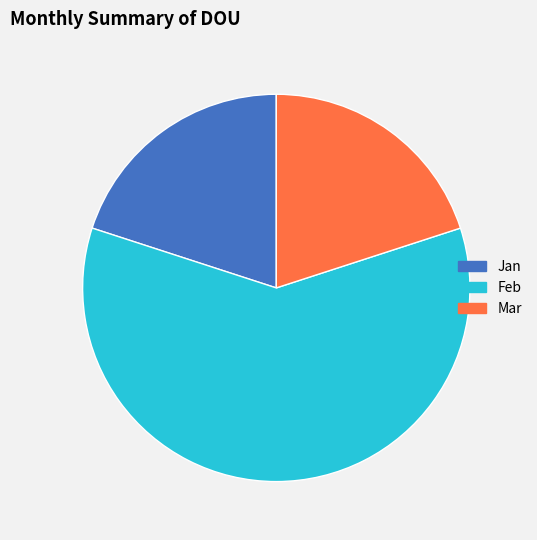

Which slice represents more than half of the pie?

Feb